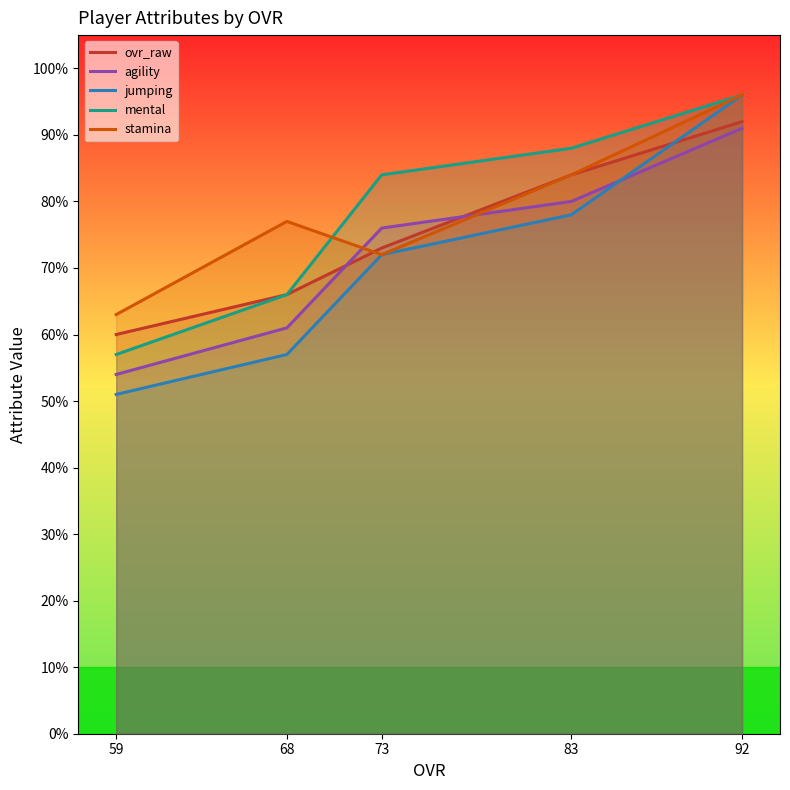

What is the minimum value shown in the chart?

51